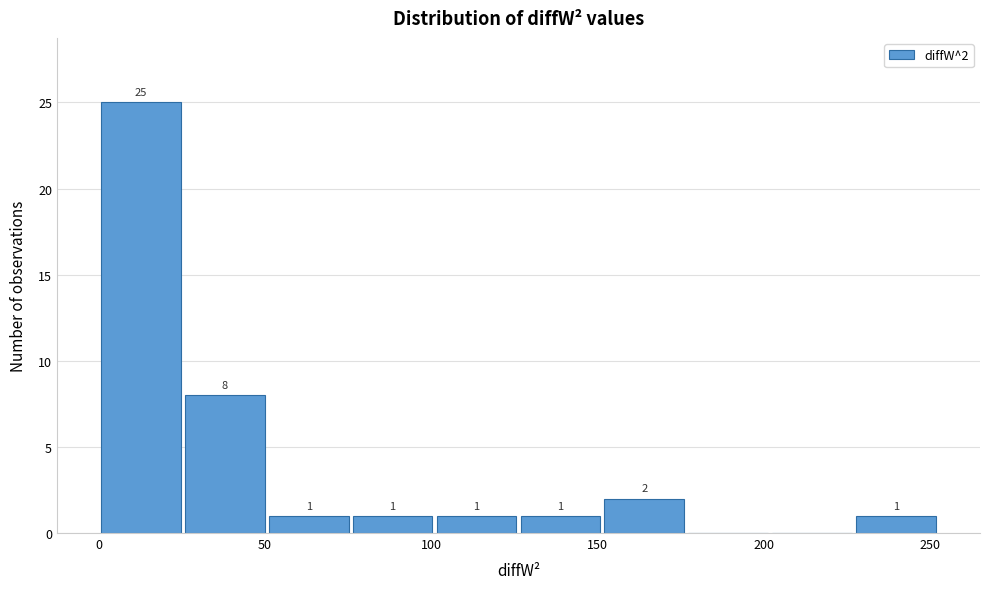

Over which range of the x-axis is the bar tallest?

0 to 25